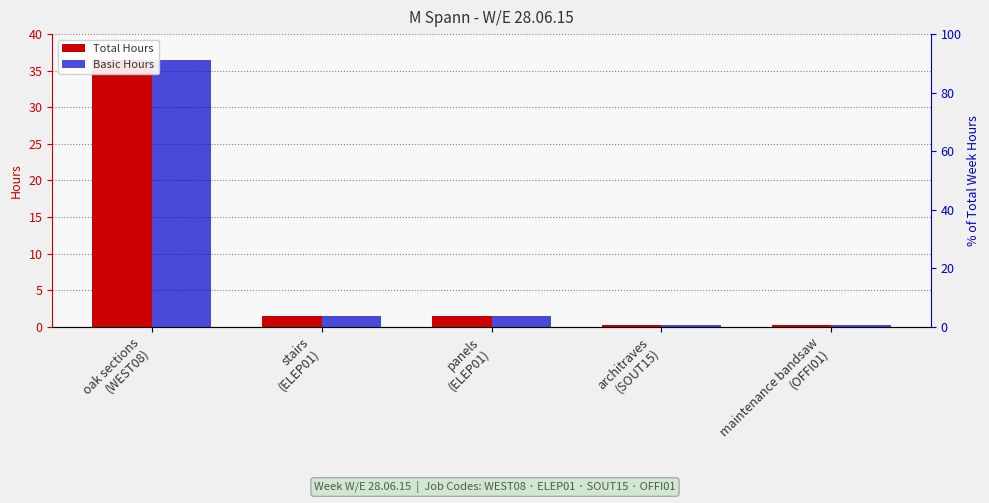

What is the approximate value of Total Hours at oak sections
(WEST08)?

36.5